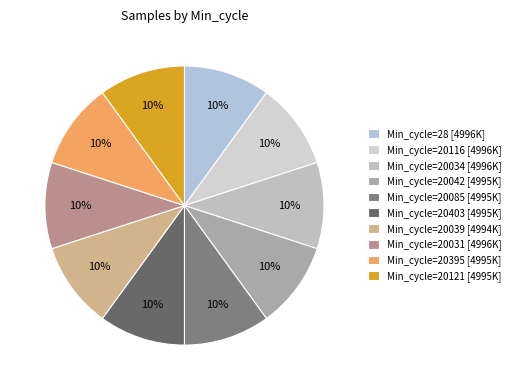

How many slices are in this pie chart?

10